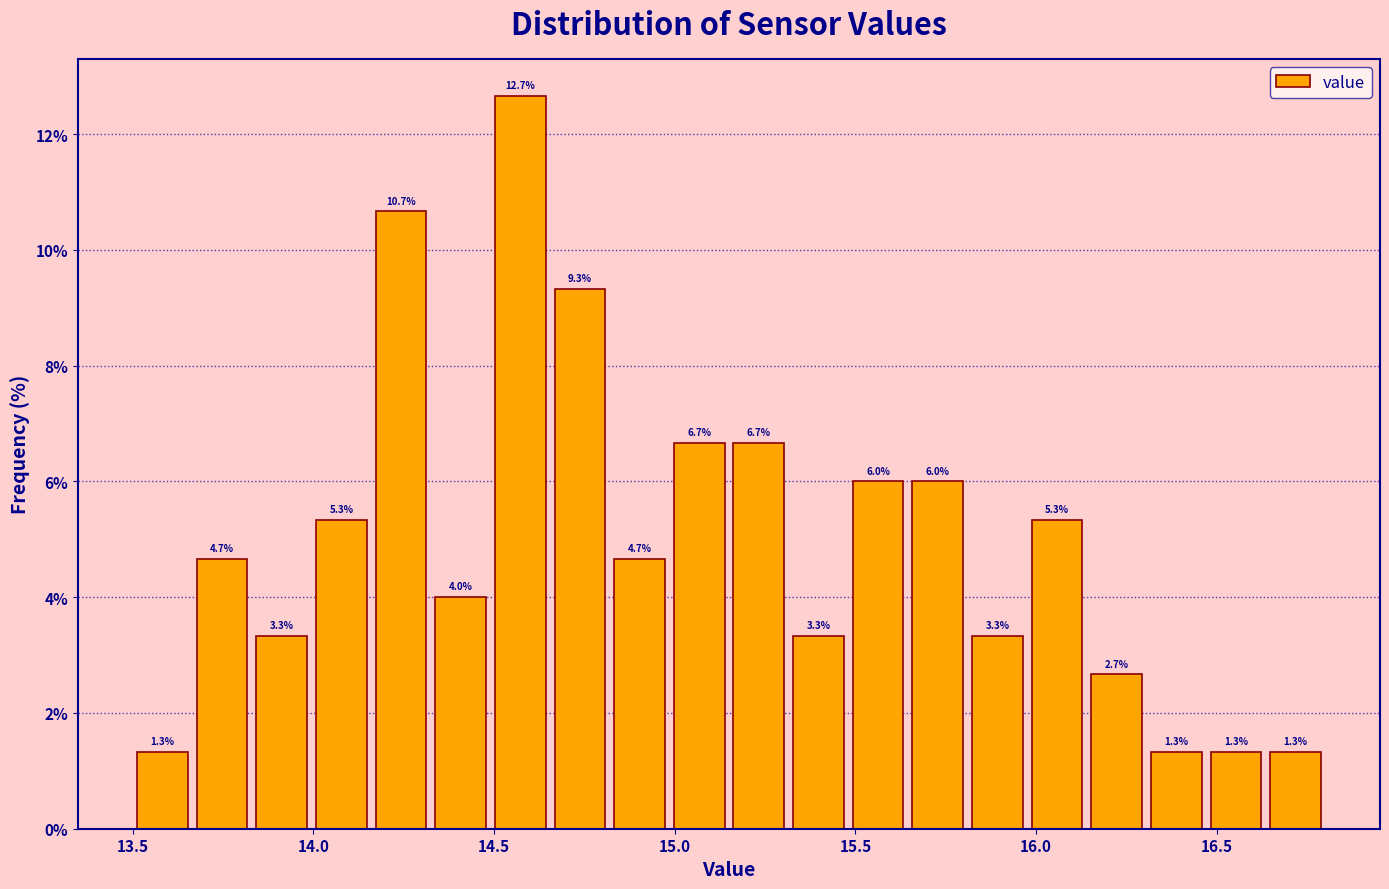

Read against the x-axis, roughly where is the centre of the tallest bar?

14.55